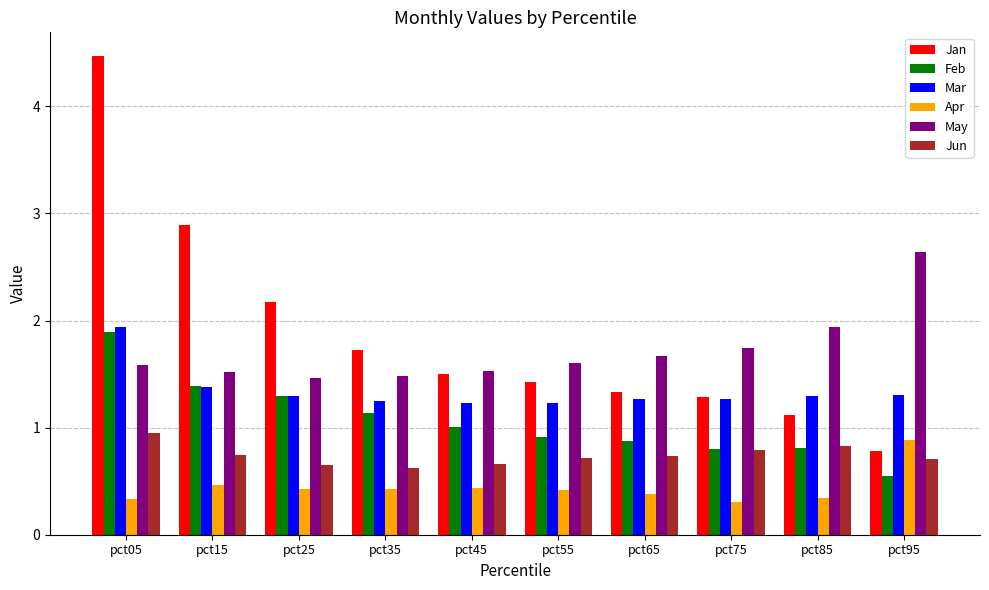

Does the chart contain any negative values?

No